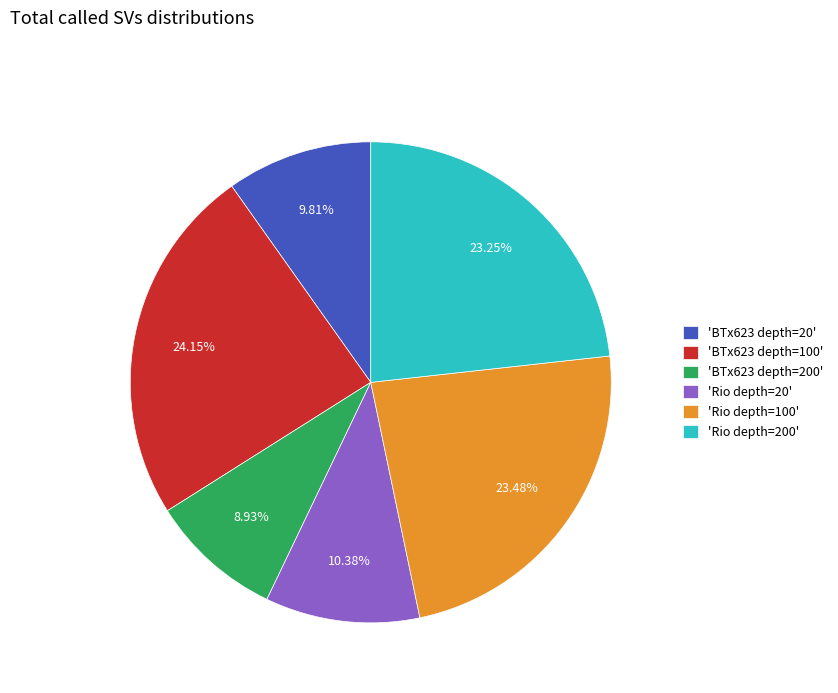

Between 'Rio depth=20' and 'BTx623 depth=20', which is larger?

'Rio depth=20'